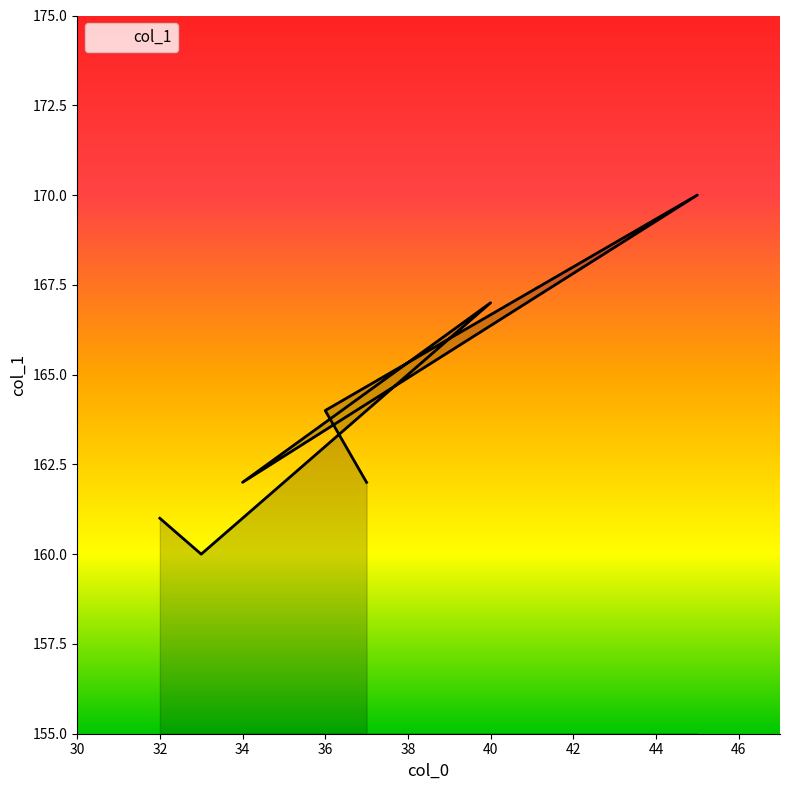

Reading left to right, what are all the values shown in this chart?

32=161	33=160	40=167	34=162	45=170	36=164	37=162